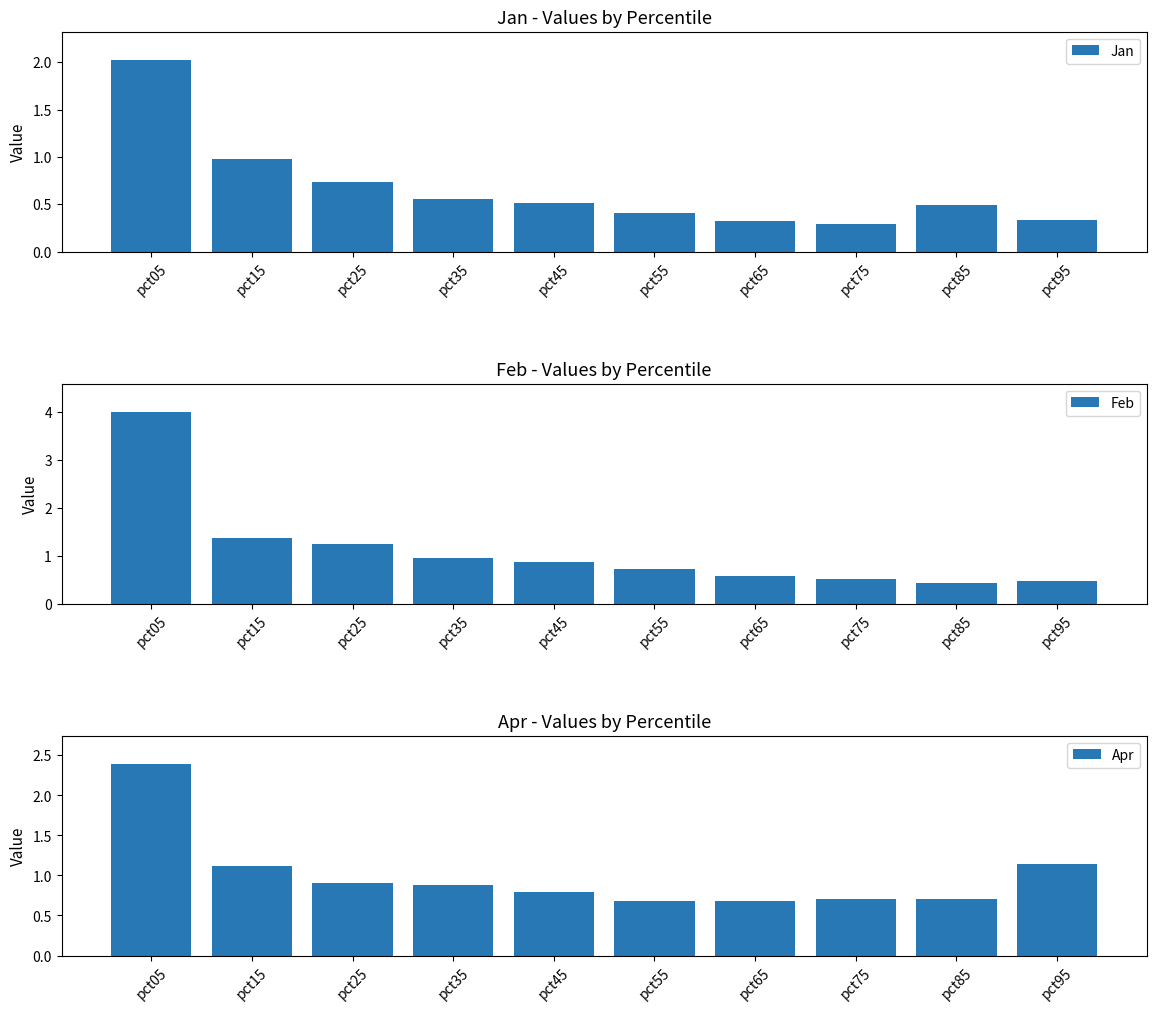

At which category is the sum across all series the highest?

pct05